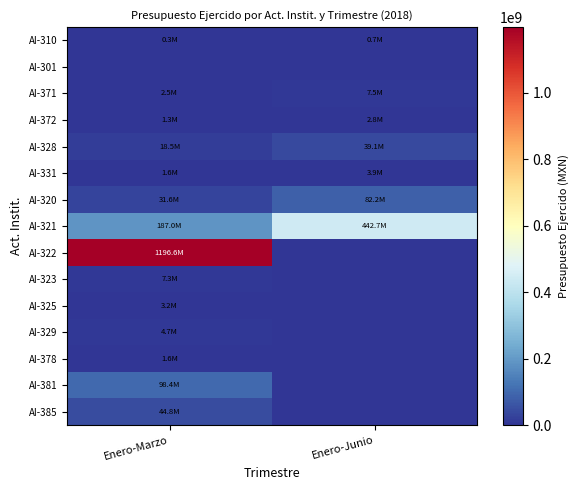

At how many categories does at least one series exceed 900937179?

1